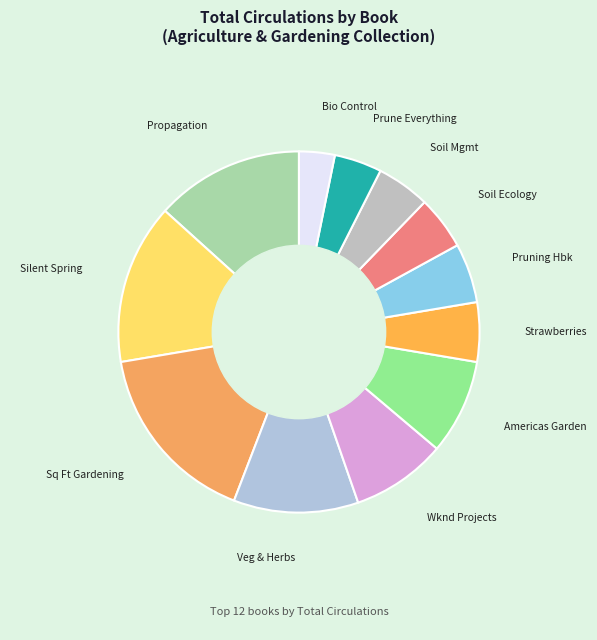

What is the largest slice in the pie chart?

Sq Ft Gardening